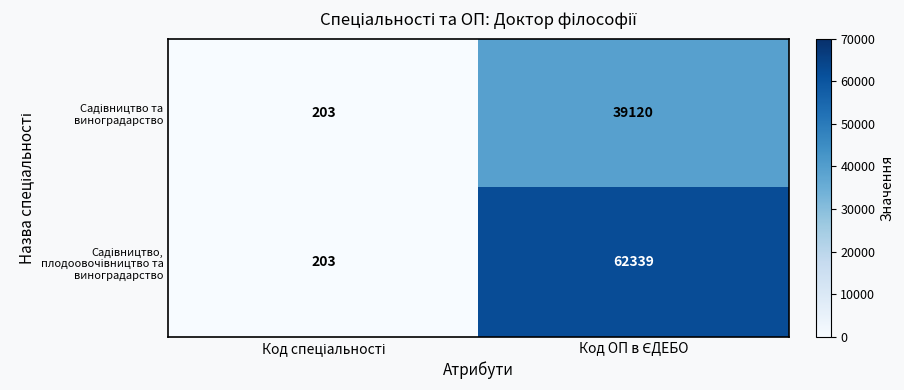

What is the maximum value shown in the chart?

62339